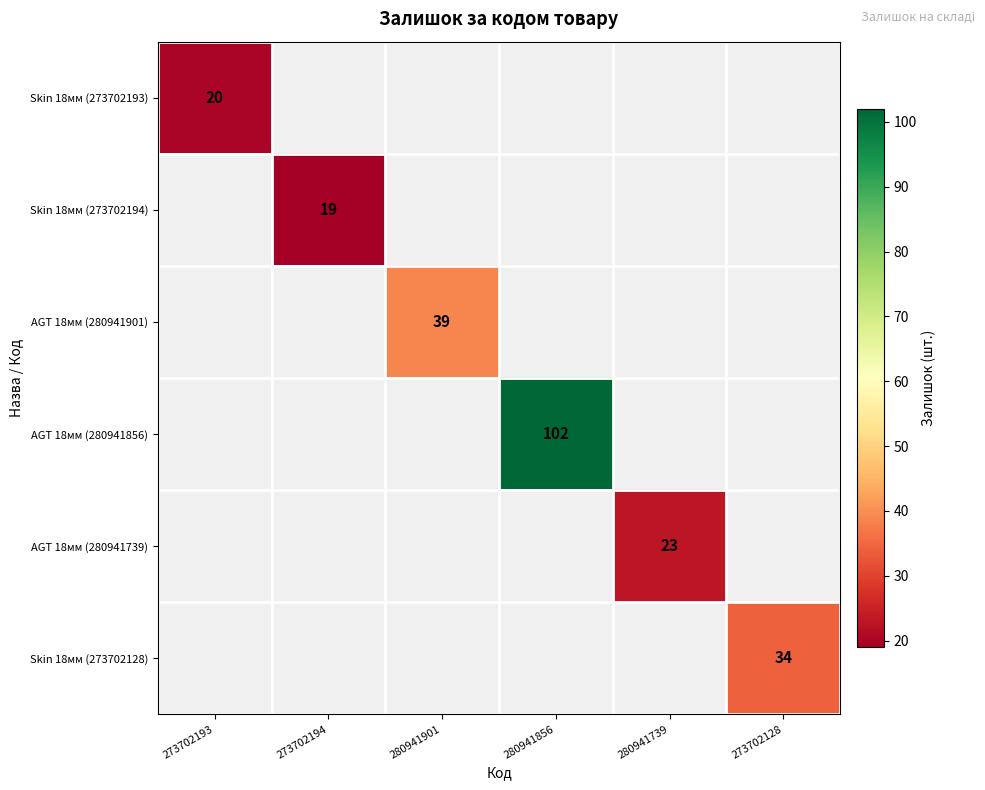

The Skin 18мм (273702194) series shows 30 at 273702194. True or false?

False